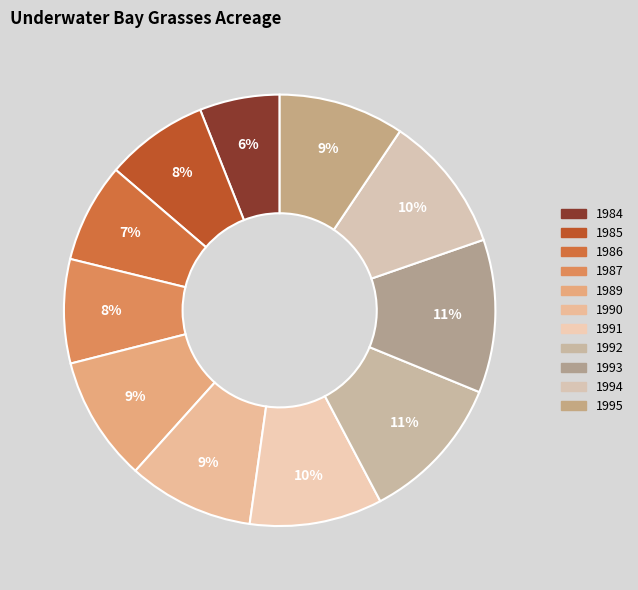

Is 1984 the majority of the pie?

No